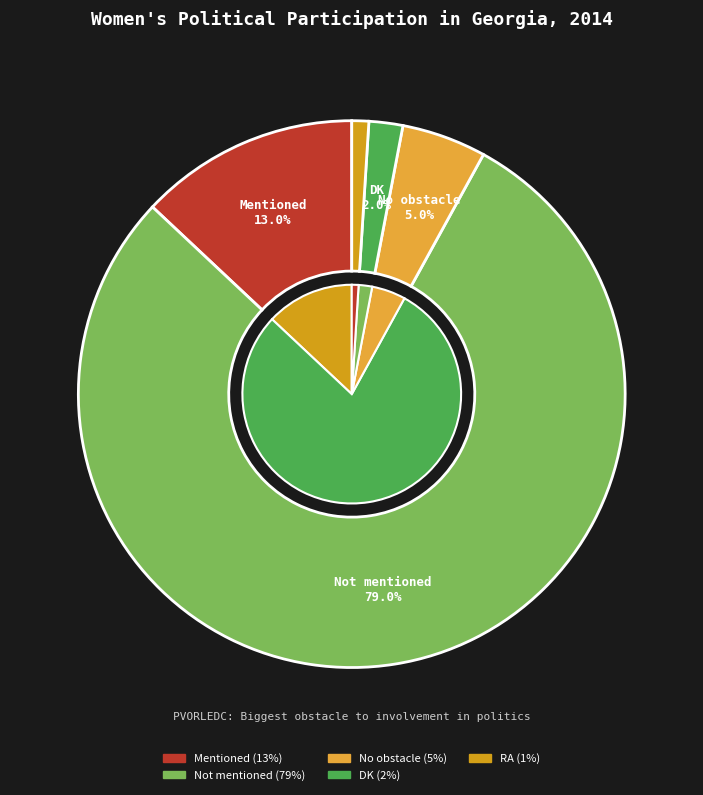

What portion of the pie excludes RA?

99.0%